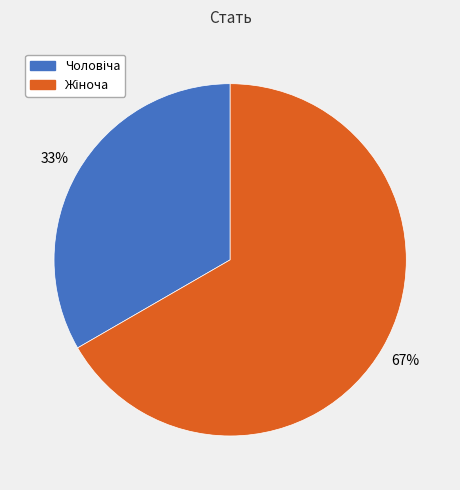

Does any single category account for the majority?

Yes